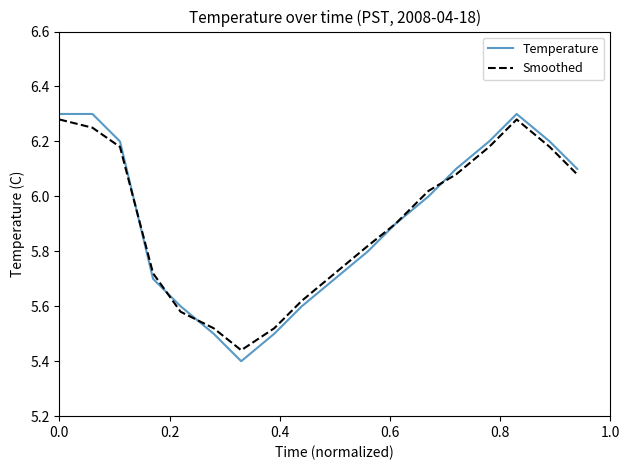

Which series has the largest range (max minus min)?

Temperature